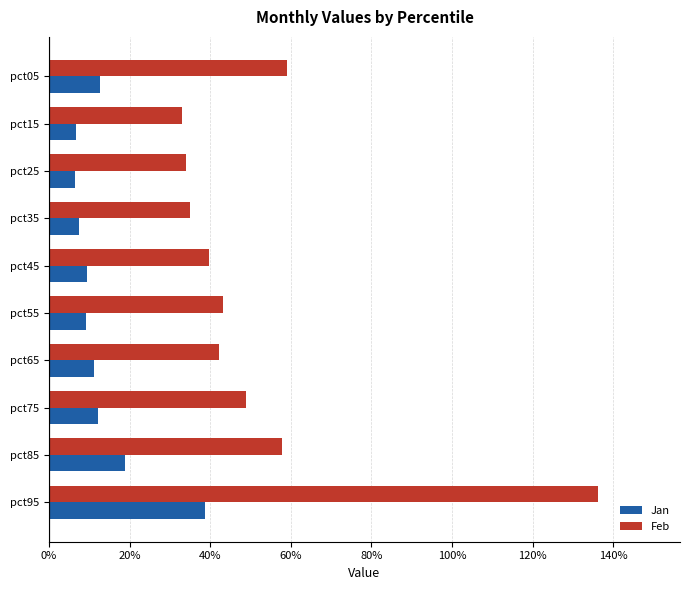

Reading left to right, list all the values displayed in this chart.

Jan: 0.1	0.1	0.1	0.1	0.1	0.1	0.1	0.1	0.2	0.4
Feb: 0.6	0.3	0.3	0.3	0.4	0.4	0.4	0.5	0.6	1.4